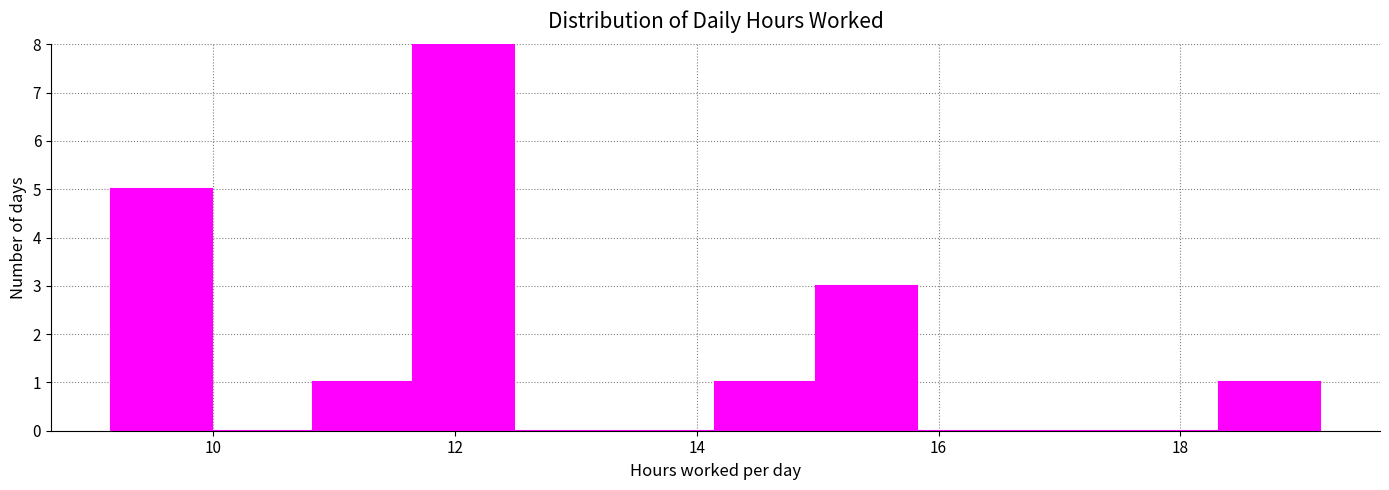

Reading left to right, transcribe this chart: for each bar, give the range it covers on the x-axis and its height. Neither the bar edges nor the heights are printed on the chart, so give them approximately, as read against the axes.

9.2 to 10.0: 5
10.0 to 10.8: 0
10.8 to 11.6: 1
11.6 to 12.4: 8
12.4 to 13.4: 0
13.4 to 14.2: 0
14.2 to 15.0: 1
15.0 to 15.8: 3
15.8 to 16.6: 0
16.6 to 17.4: 0
17.4 to 18.4: 0
18.4 to 19.2: 1